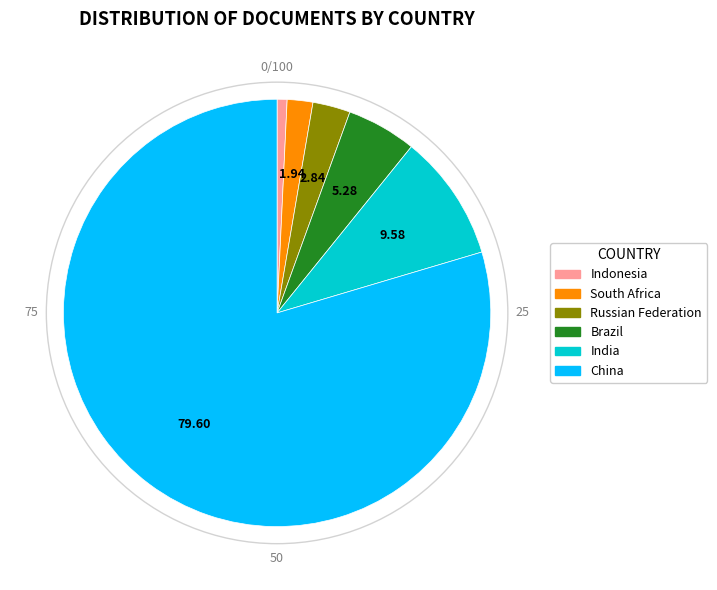

Combined, do Russian Federation and Indonesia account for over 50%?

No